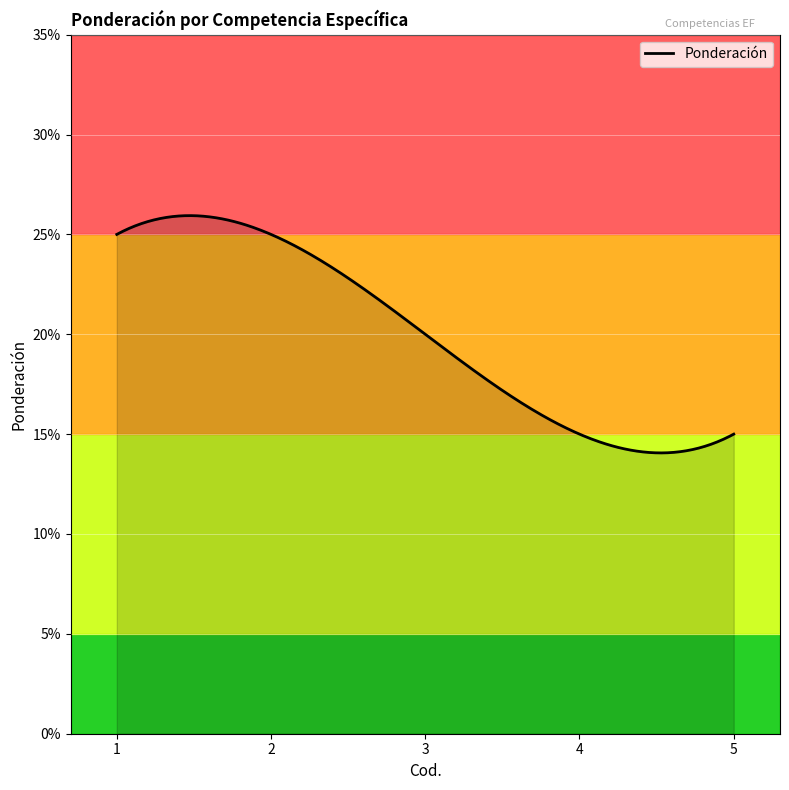

Does the chart display data point markers on the line(s)?

No